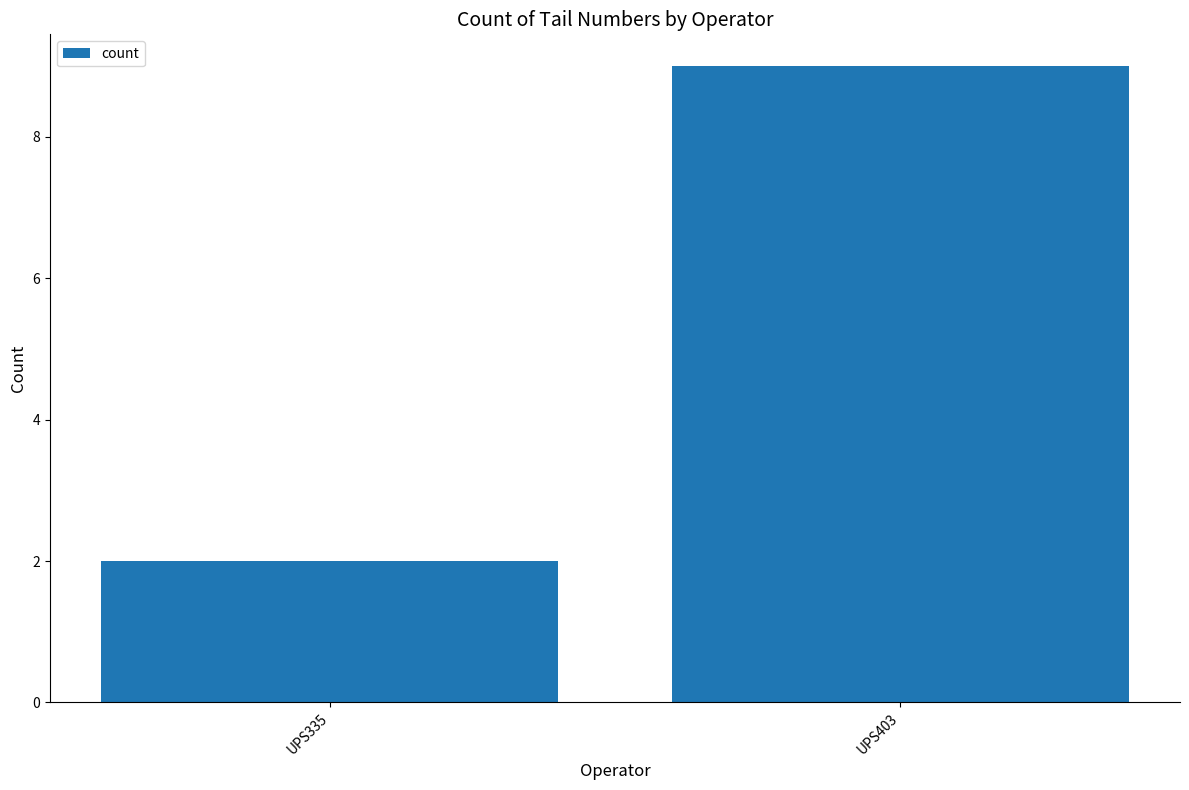

Reading right to left, extract all data points from this chart.

9	2